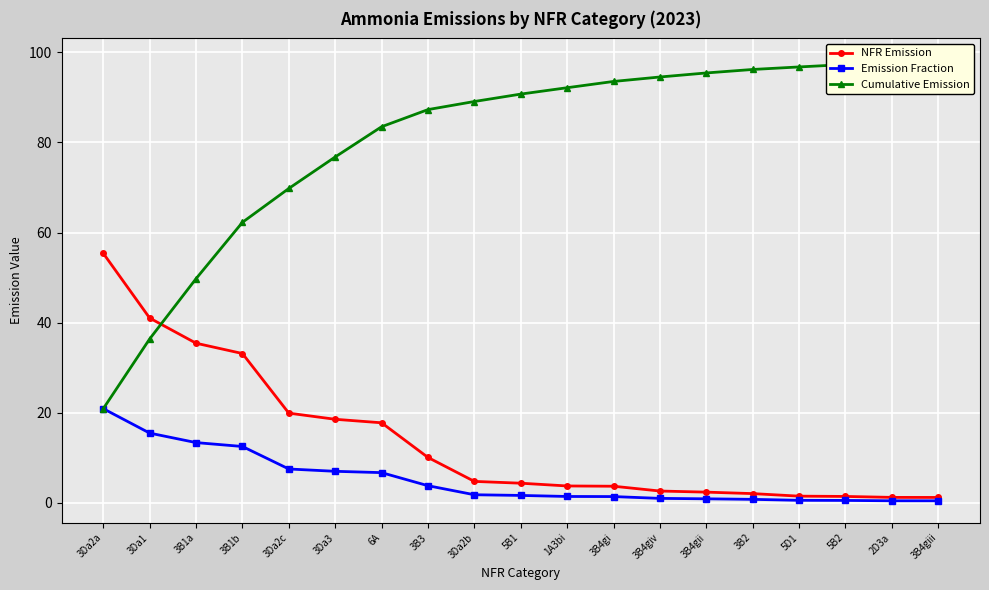

True or false: Cumulative Emission and Emission Fraction intersect in this chart.

False